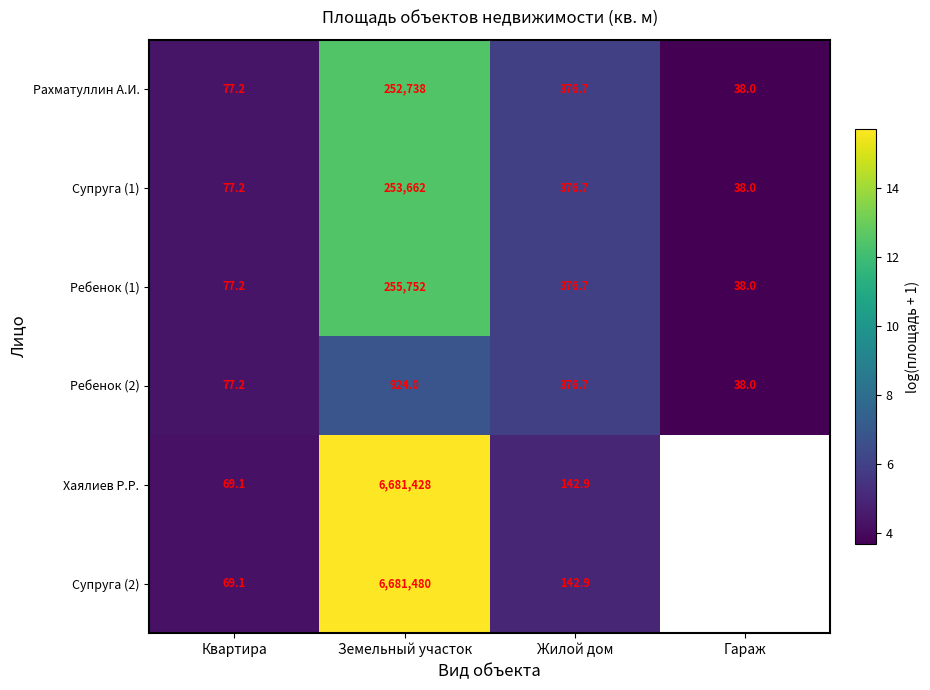

The Супруга (1) series shows 6.4 at Гараж. True or false?

False